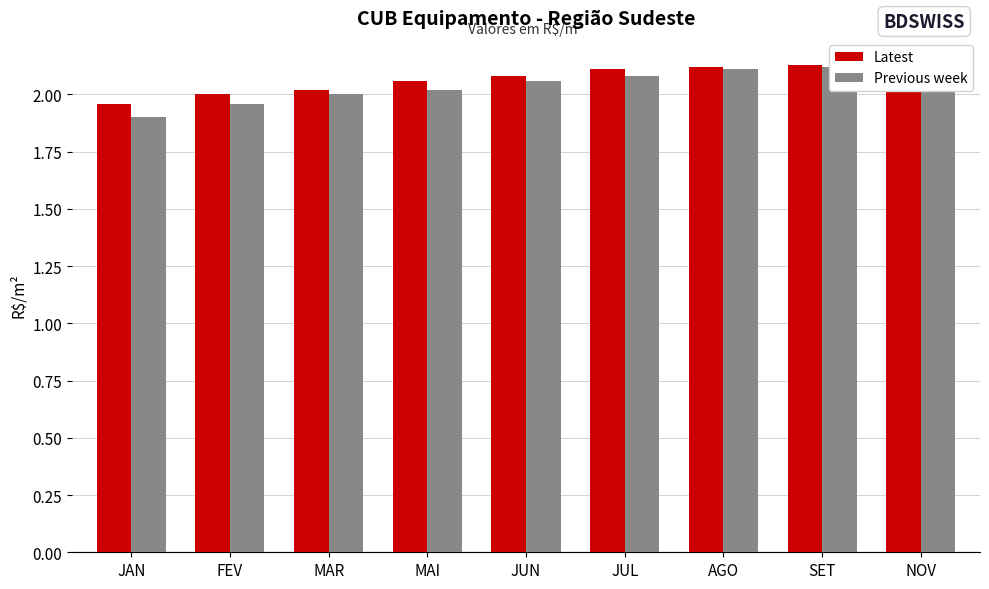

Rank the series by their average value, from lowest to highest.

Previous week, Latest